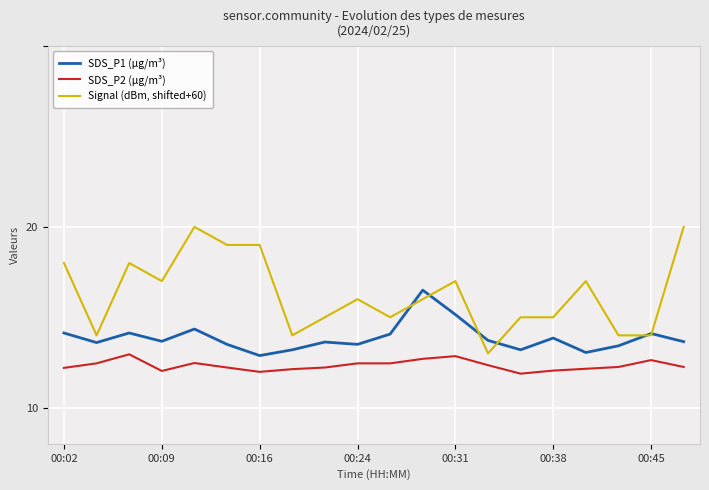

Does the chart have visible grid lines?

Yes